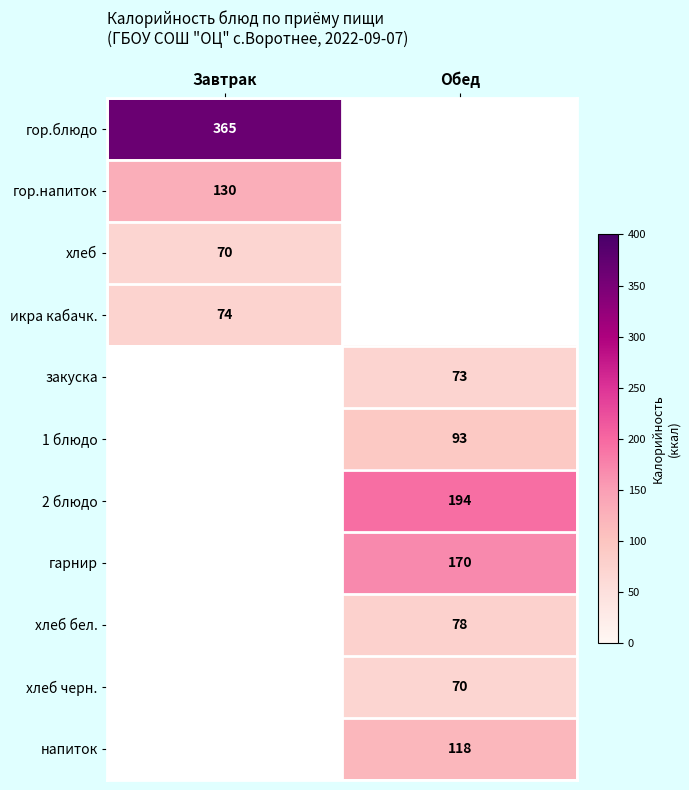

The гор.напиток series shows 47.1 at Завтрак. True or false?

False